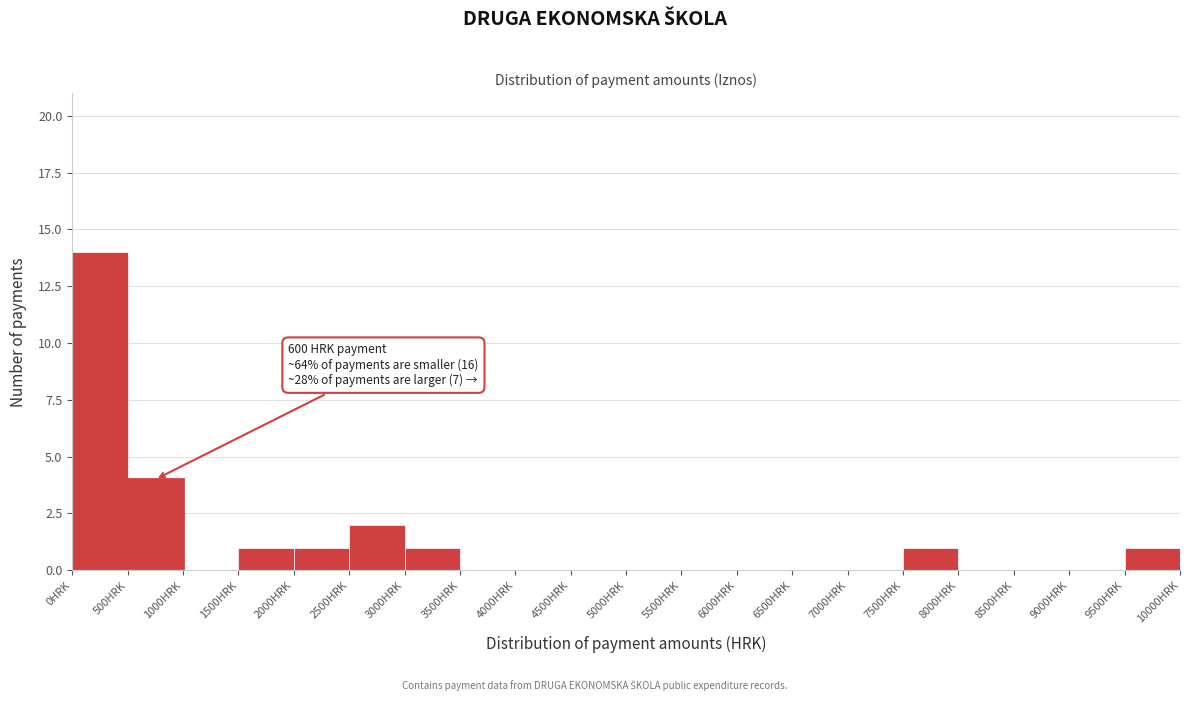

Which range on the x-axis has the tallest bar?

0 to 500